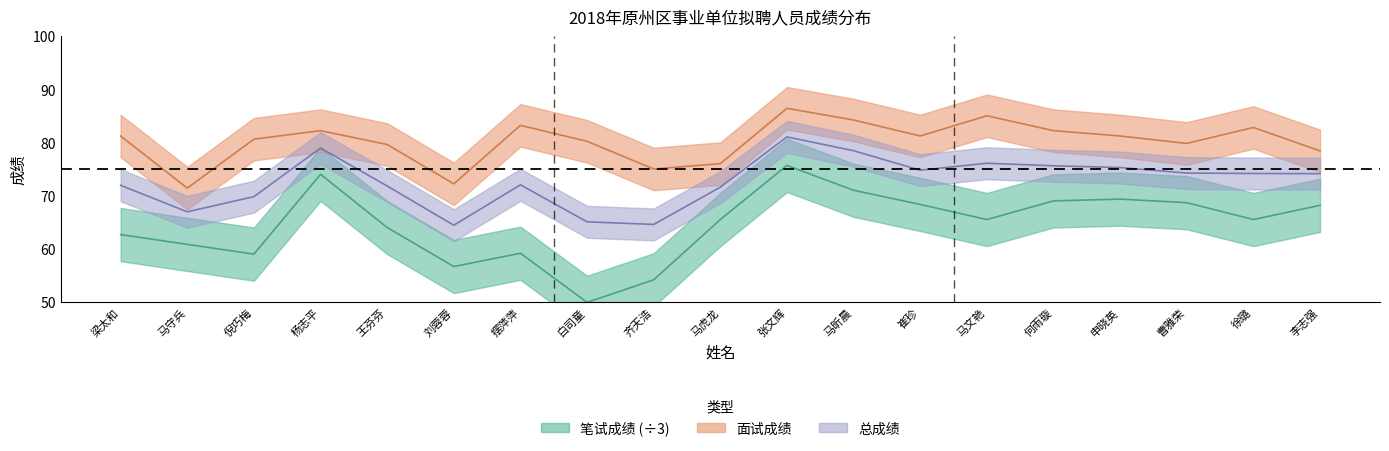

List the series in order of their overall mean, highest first.

面试成绩, 总成绩, 笔试成绩